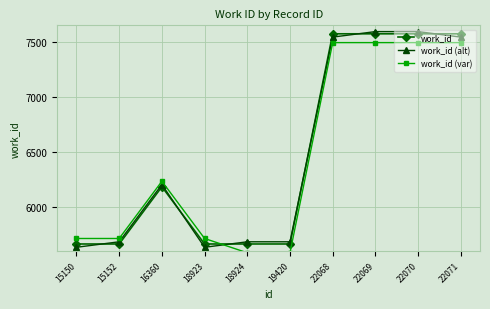

What is the maximum value shown in the chart?

7593